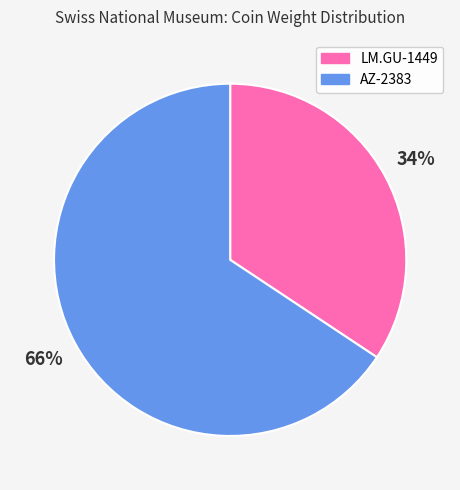

Do AZ-2383 and LM.GU-1449 together represent more than half of the pie?

Yes